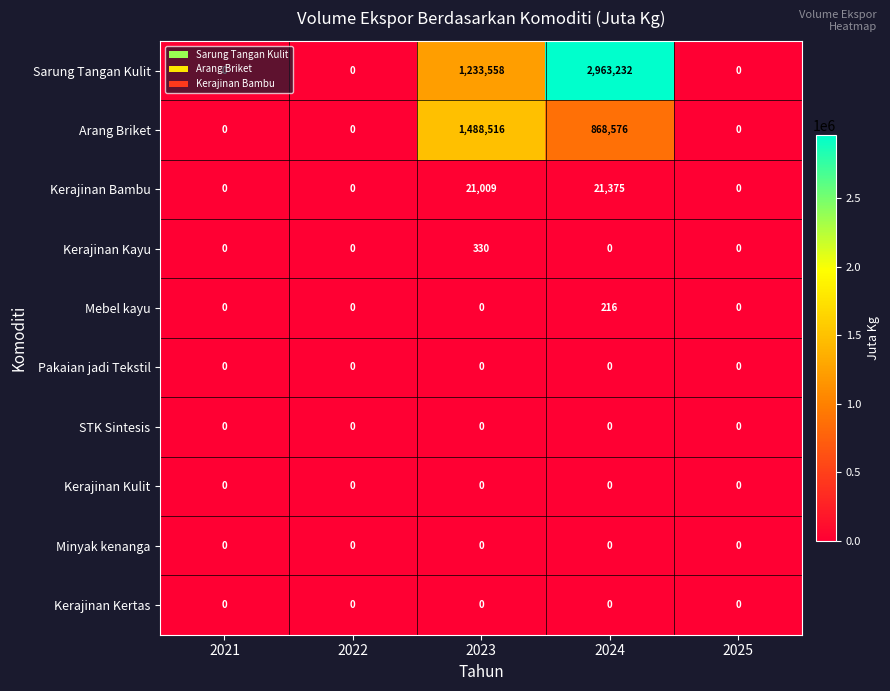

What is the difference between the highest and lowest values at 2023?

1488516